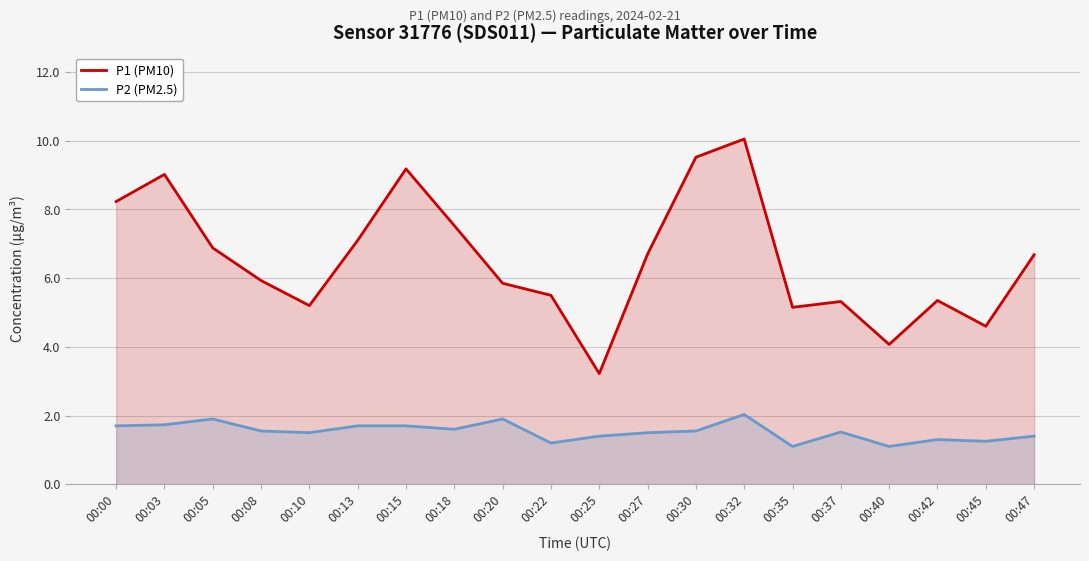

The value of P2 (PM2.5) at 00:32 is 1.4. True or false?

False